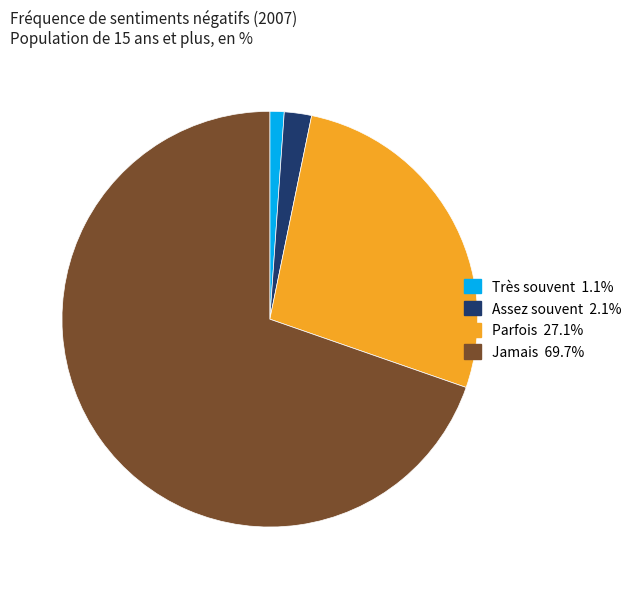

True or false: Très souvent accounts for 1% of the total.

True